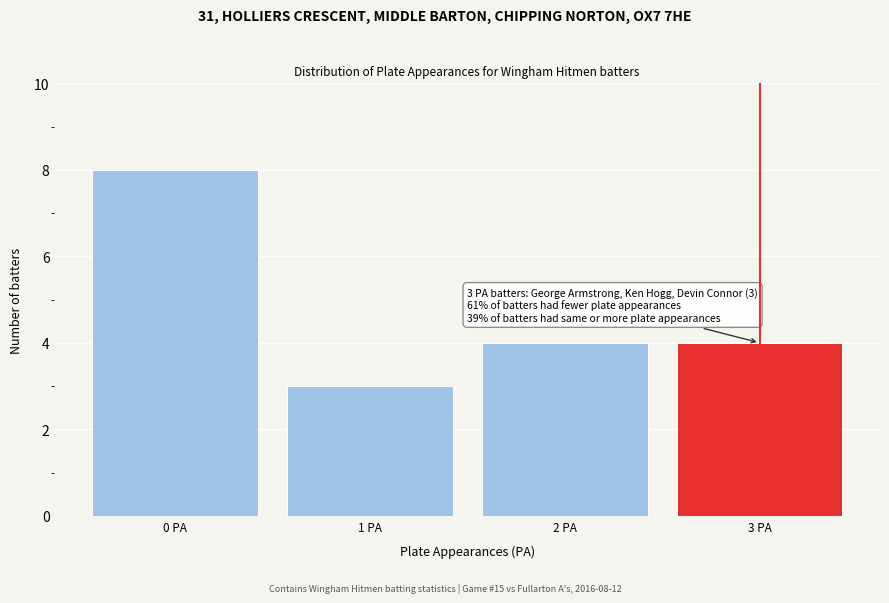

Reading left to right, extract all data points from this chart.

8	3	4	4